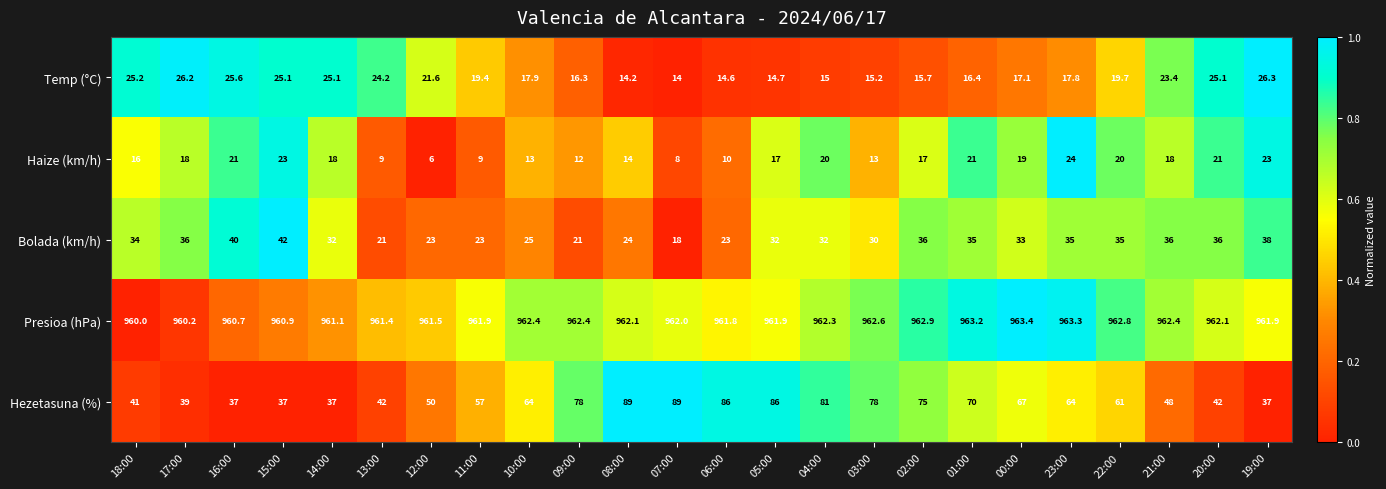

Rank the series at 10:00 from lowest to highest value.

Haize (km/h), Temp (°C), Bolada (km/h), Hezetasuna (%), Presioa (hPa)